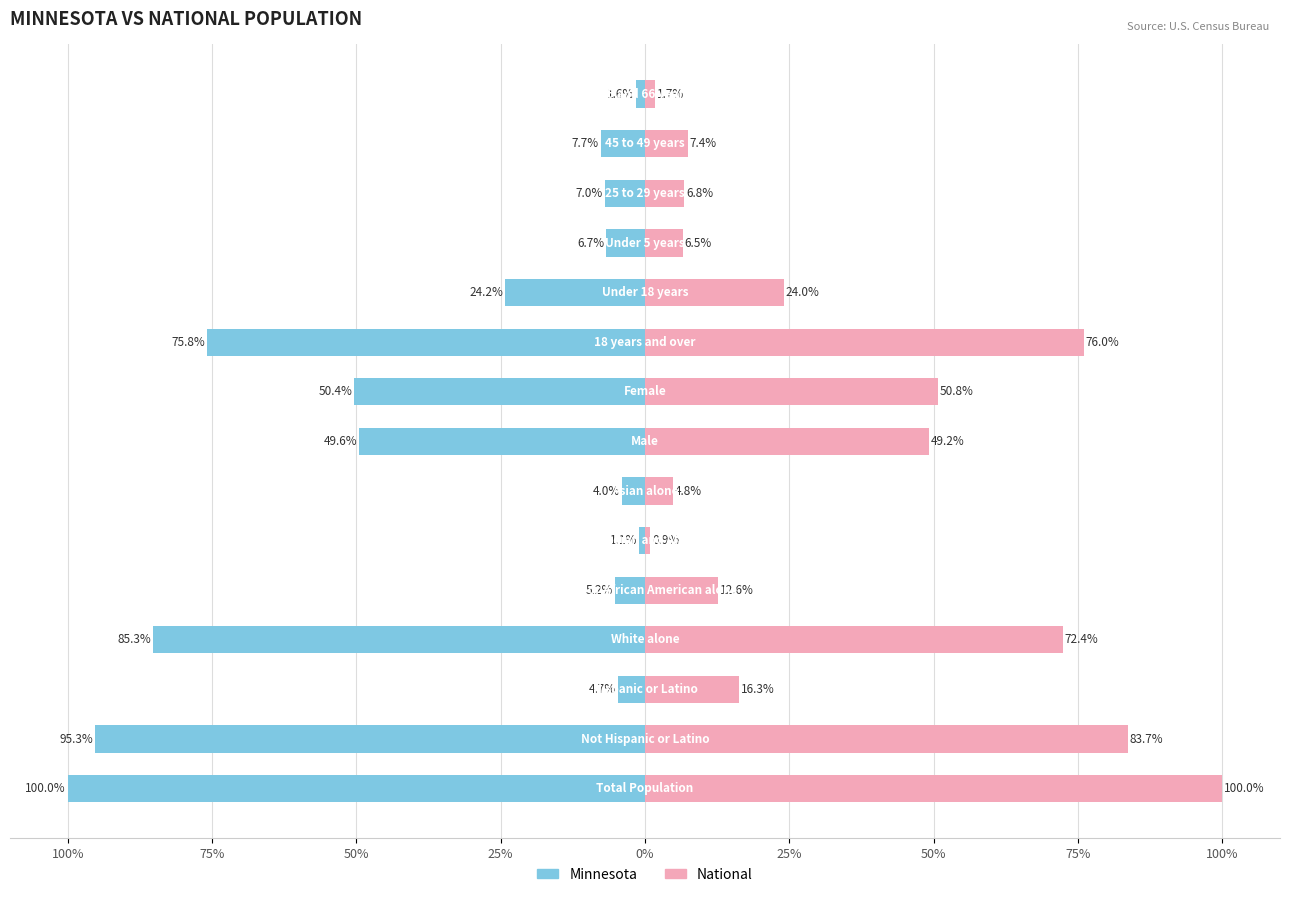

The value of National at 12 is 6.8. True or false?

True